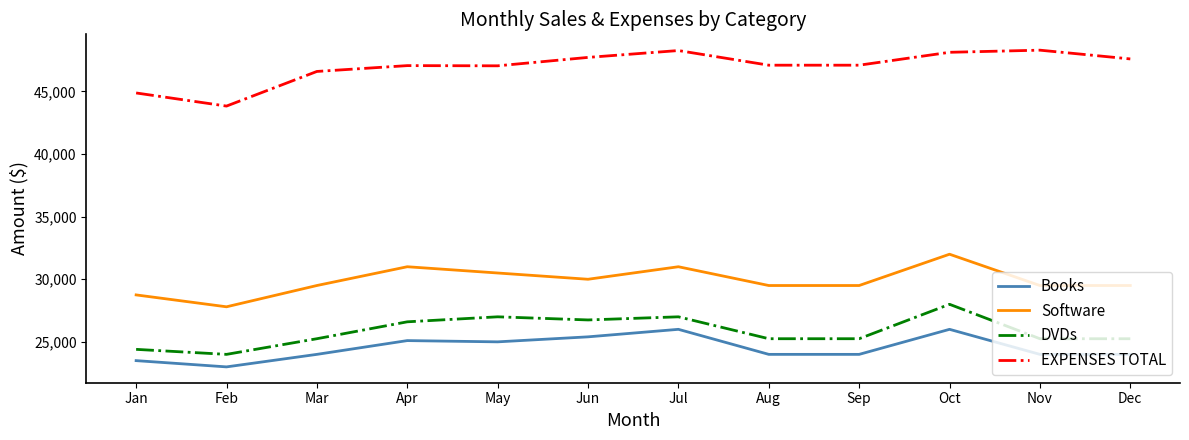

Read the Books value at Jul, to the nearest 50.

26000